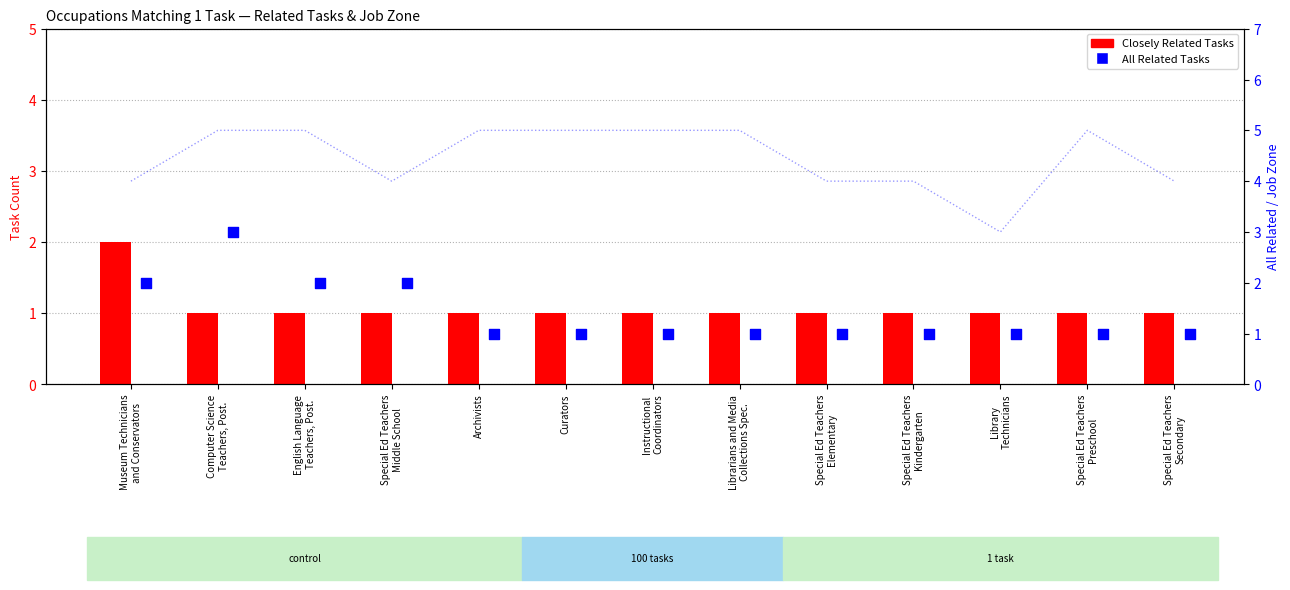

Which series contains the highest Y value?

Job Zone (right axis)